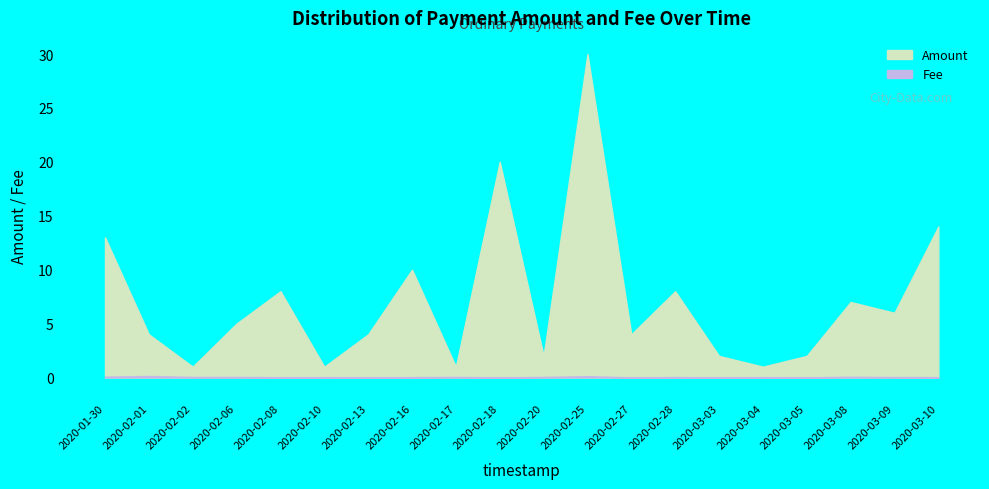

Which category has the lowest value across all series?

2020-02-27